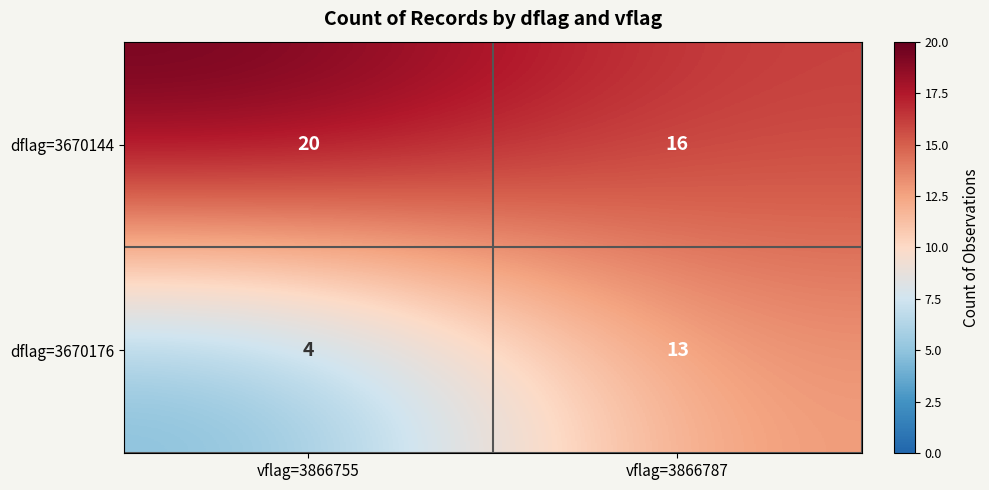

How many series are shown in this chart?

2